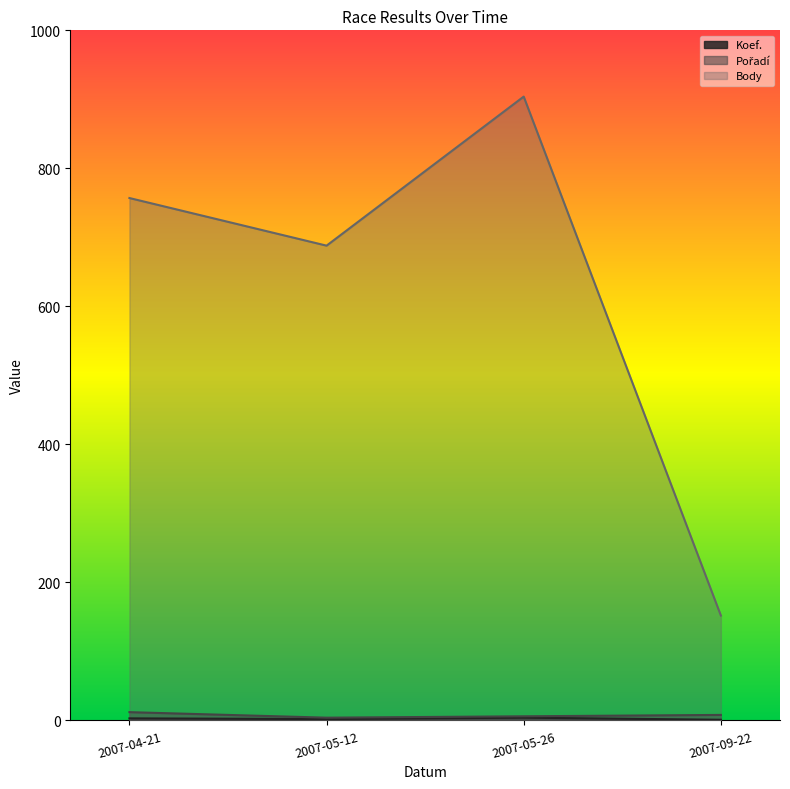

Rank the categories by Body value from lowest to highest.

2007-09-22, 2007-05-12, 2007-04-21, 2007-05-26